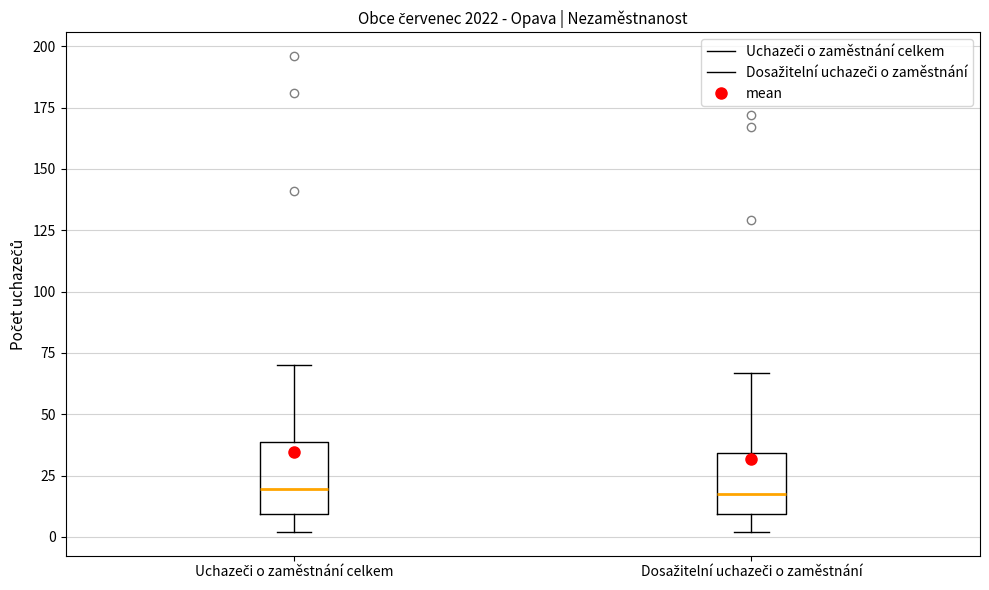

Reading left to right, read every box against the y-axis: the position of its median line, the range the box covers, and the ends of its whiskers. The values are not printed on the chart, so give them approximately, as read against the axis.

Uchazeči o zaměstnání celkem: median 20, box 10 to 40, whiskers 0 to 70
Dosažitelní uchazeči o zaměstnání: median 20, box 10 to 35, whiskers 0 to 65